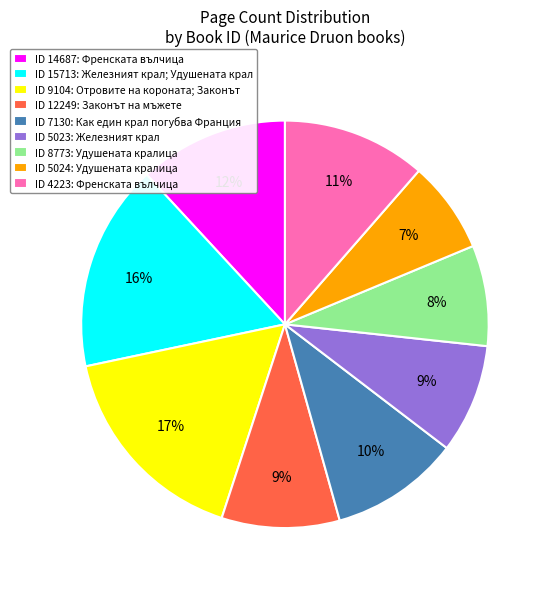

Between ID 5023: Железният крал and ID 14687: Френската вълчица, which is larger?

ID 14687: Френската вълчица